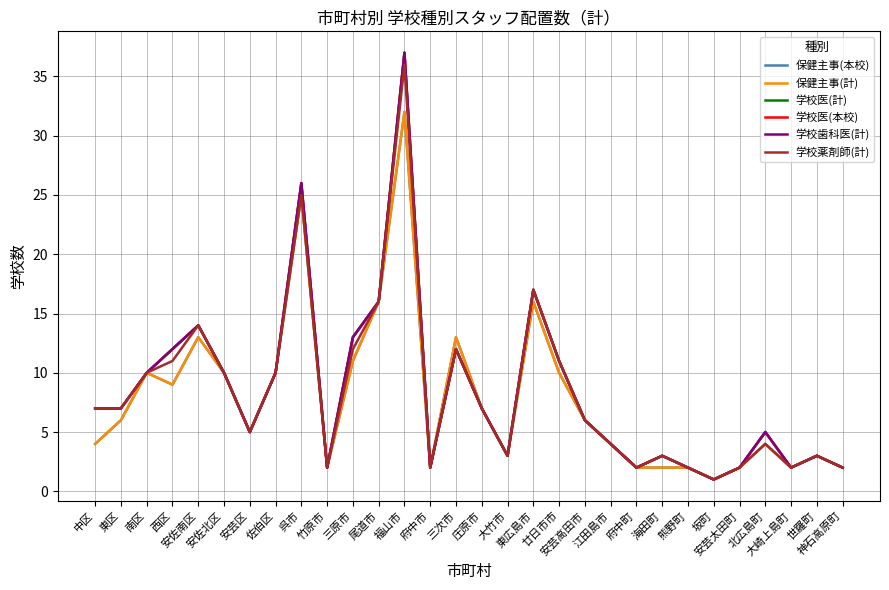

What is the sum of the 保健主事(計) values at 安芸区 and 大崎上島町?

7